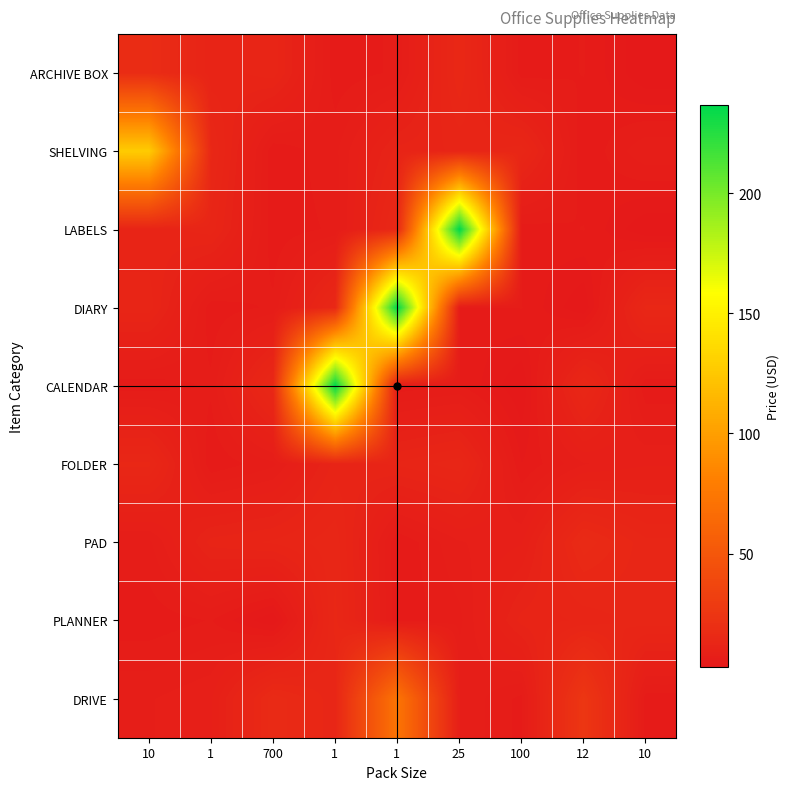

At how many categories does at least one series exceed 127?

4